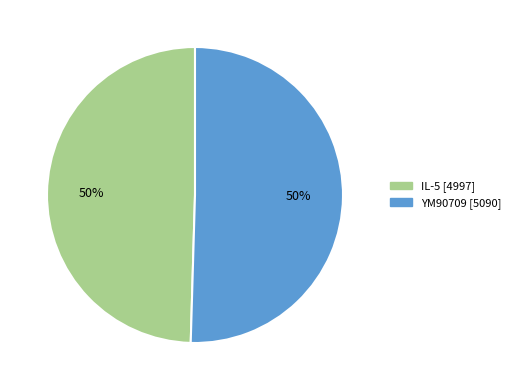

How many slices are in this pie chart?

2